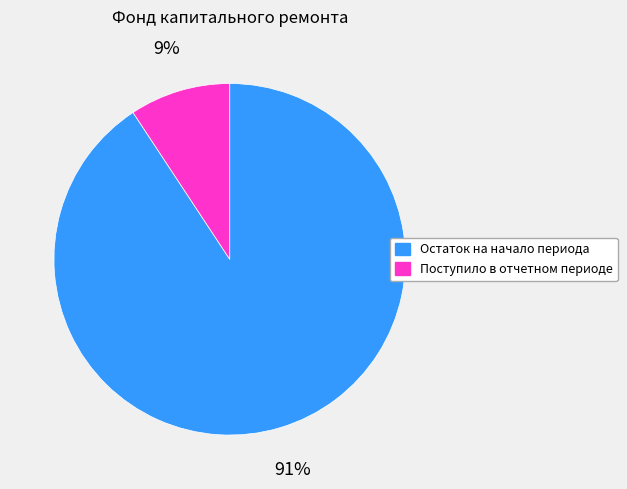

How many slices are in this pie chart?

2